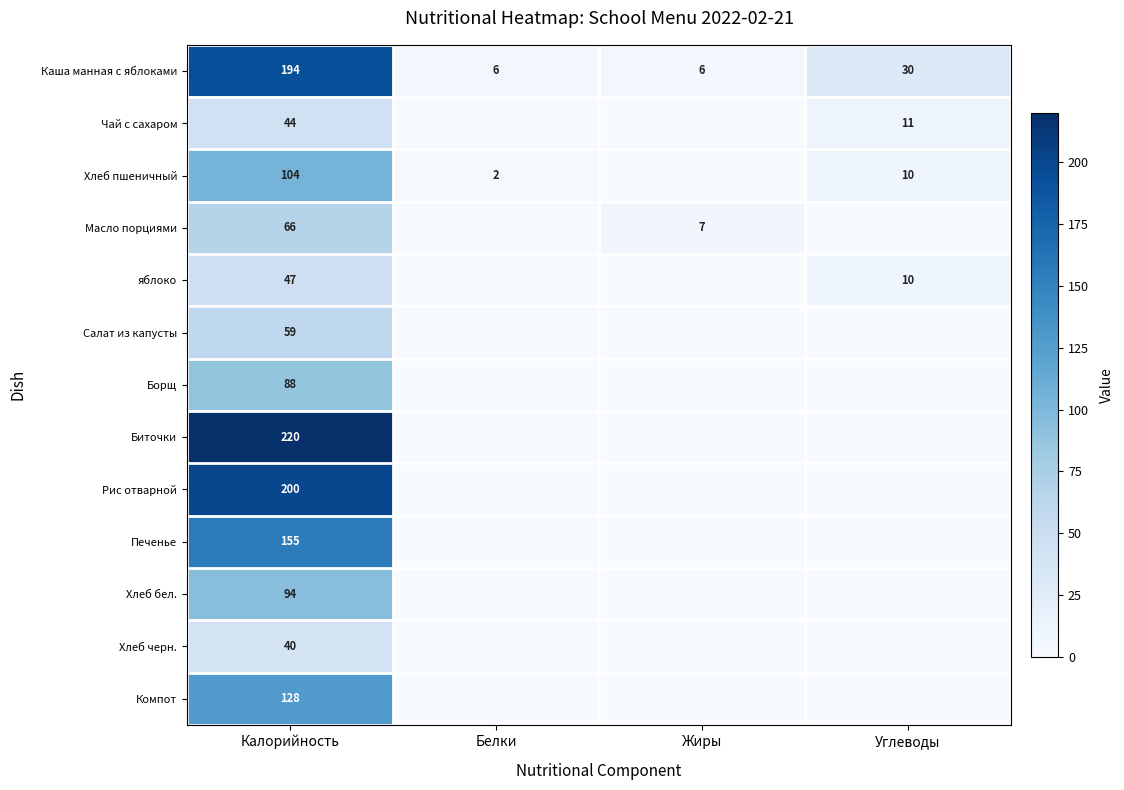

The Хлеб пшеничный series shows 14 at Углеводы. True or false?

False